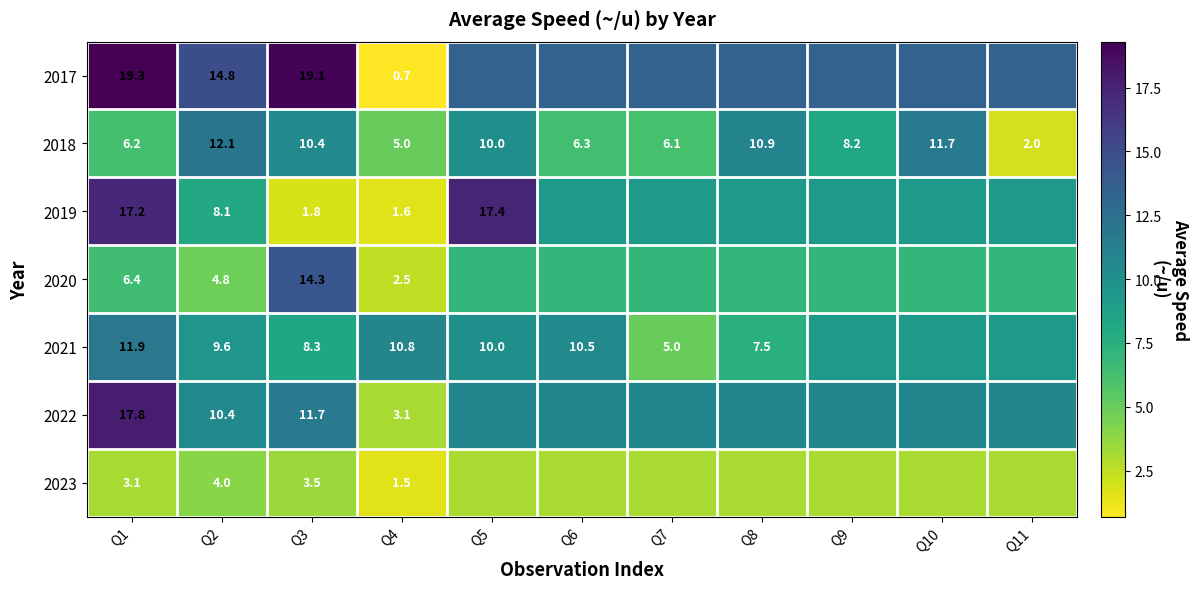

What is the difference between the maximum and minimum values in the 2018 series?

10.1